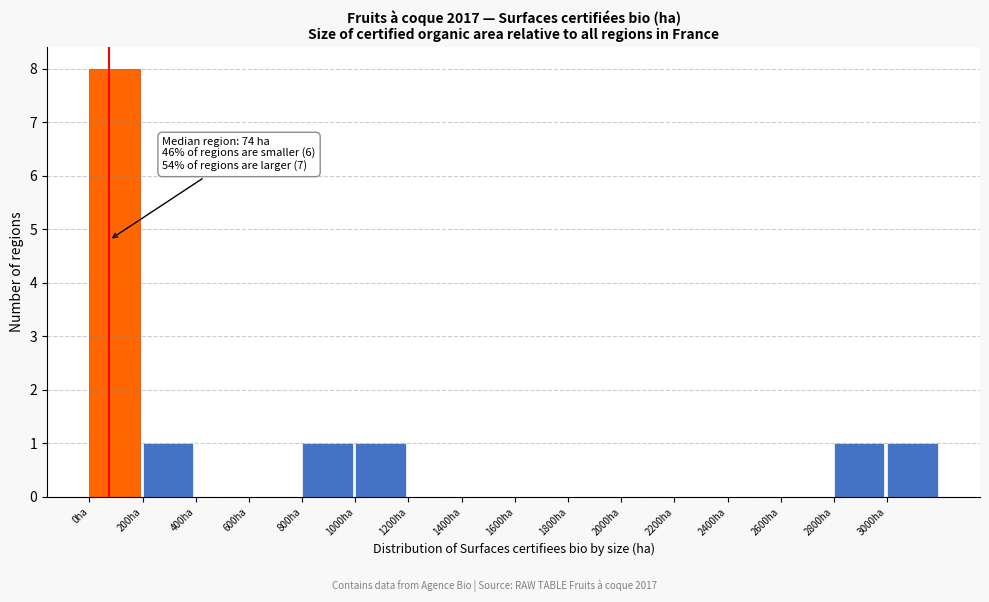

Which range on the x-axis has the tallest bar?

0 to 200